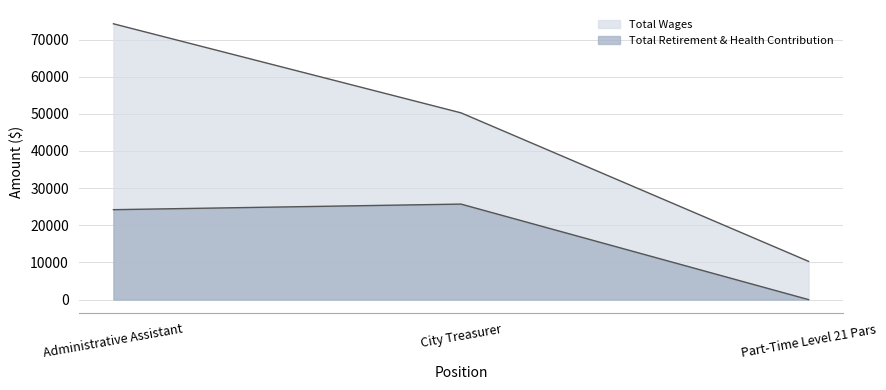

What is the value of the Total Wages point at the 1st from the left?

74231